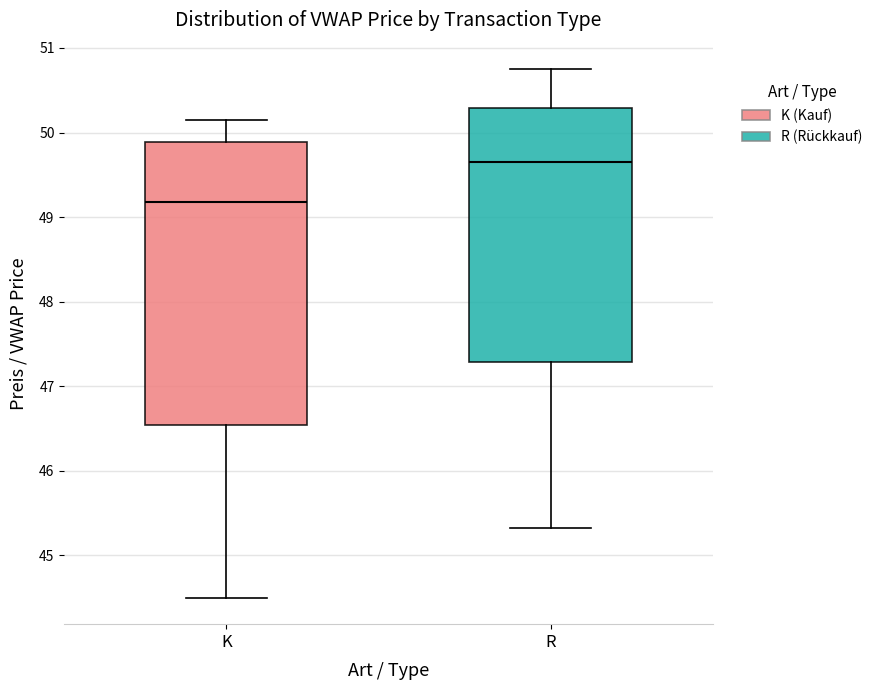

Reading left to right, read every box against the y-axis: the position of its median line, the range the box covers, and the ends of its whiskers. The values are not printed on the chart, so give them approximately, as read against the axis.

K: median 49.2, box 46.5 to 49.9, whiskers 44.5 to 50.1
R: median 49.7, box 47.3 to 50.3, whiskers 45.3 to 50.8